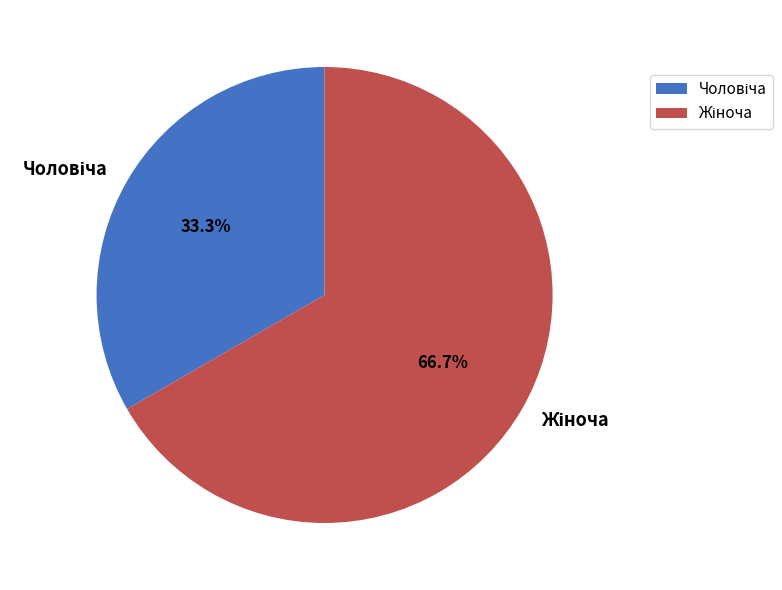

Does any single category account for the majority?

Yes